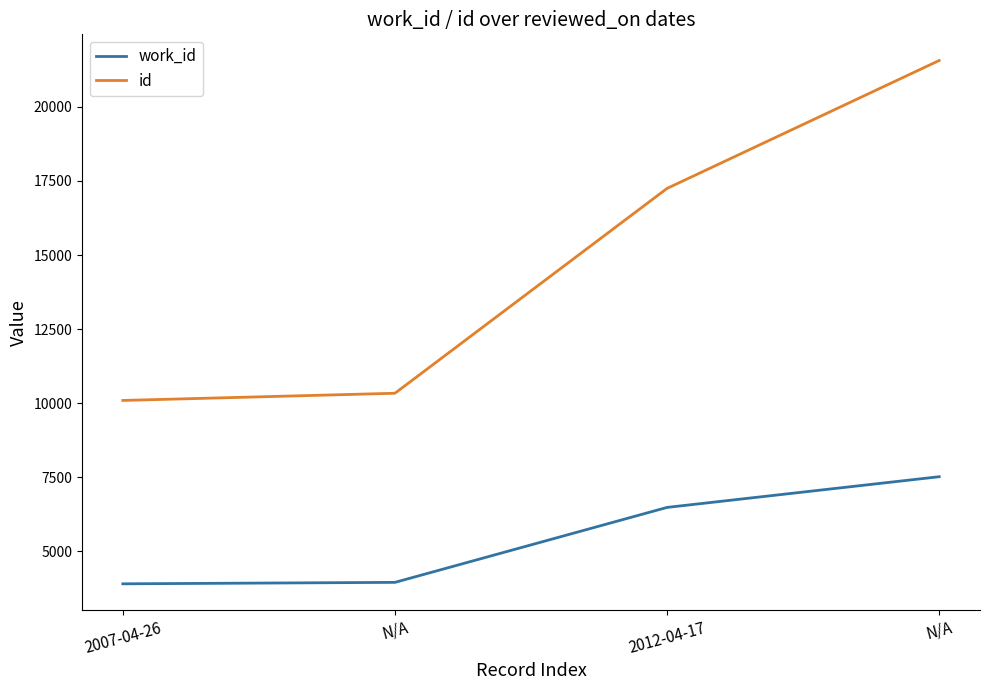

What is the average value of the work_id series?

5465